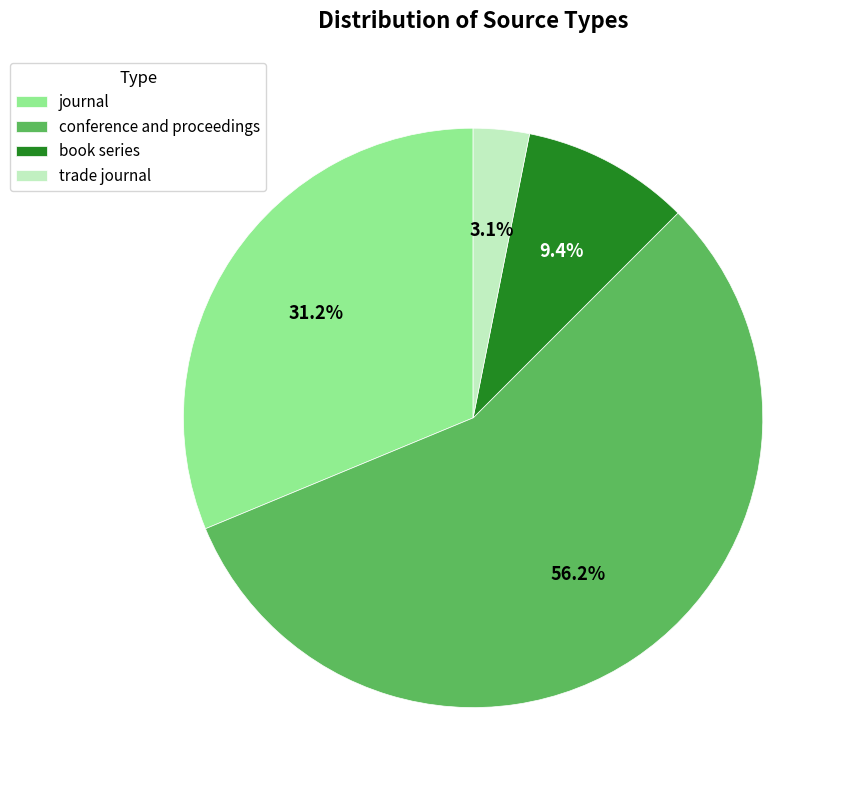

Which has a higher value, book series or journal?

journal